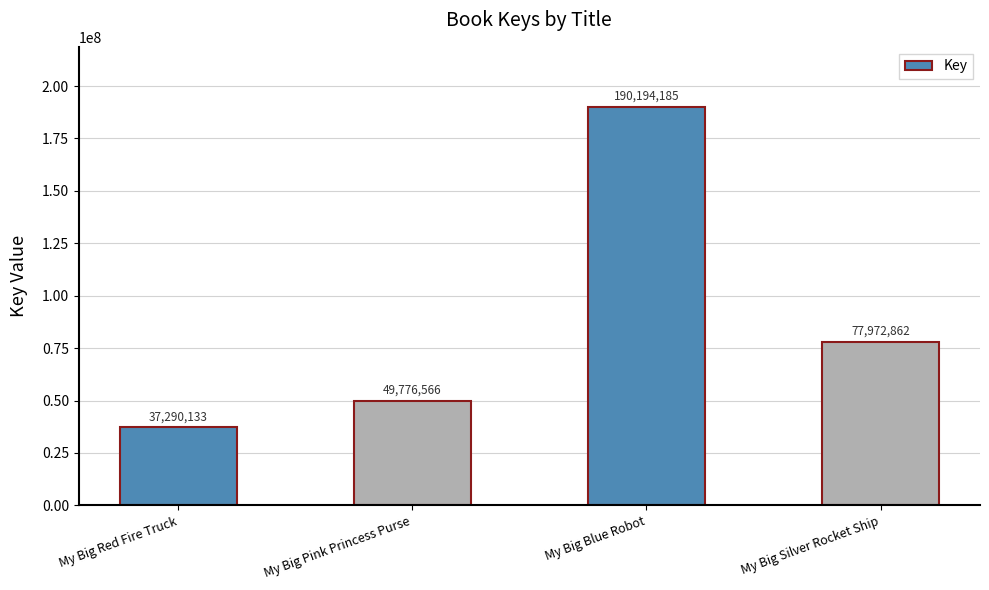

What is the minimum value shown in the chart?

37290133